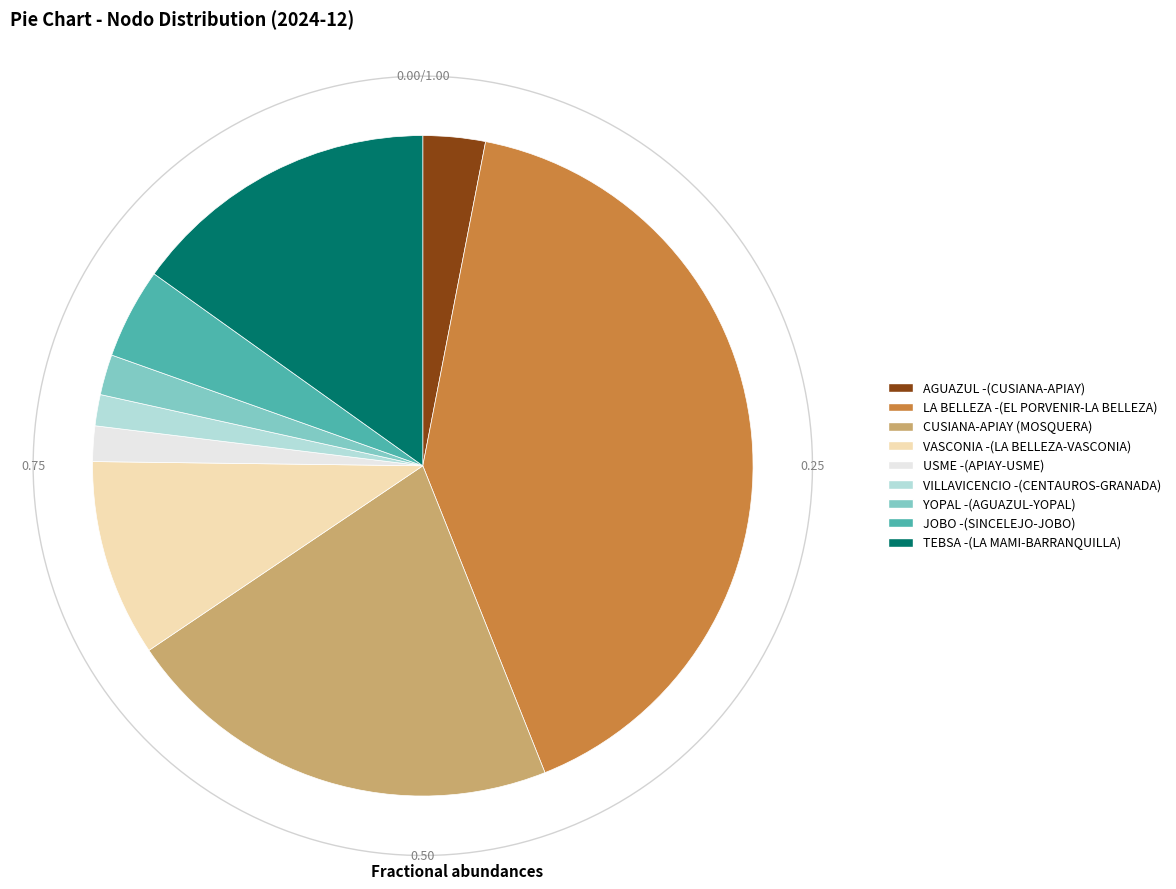

To the nearest percent, what is the difference between the VASCONIA -(LA BELLEZA-VASCONIA) and VILLAVICENCIO -(CENTAUROS-GRANADA) slice percentages?

8%